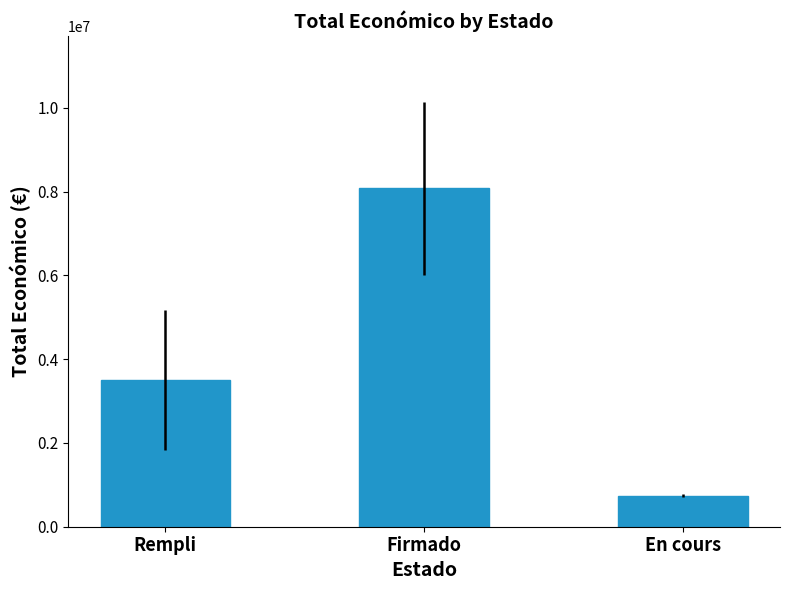

What is the difference between the second highest and minimum values?

2754969